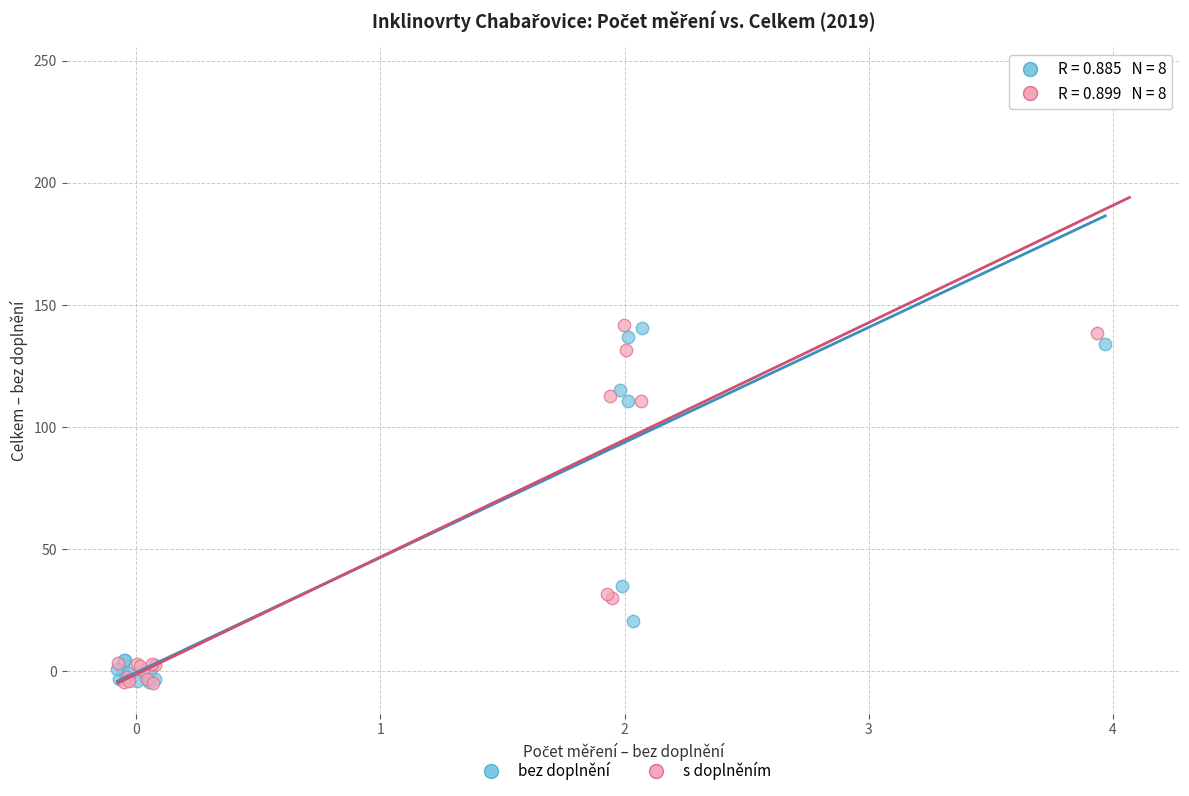

What are all the series names shown in the legend?

bez doplnění, s doplněním